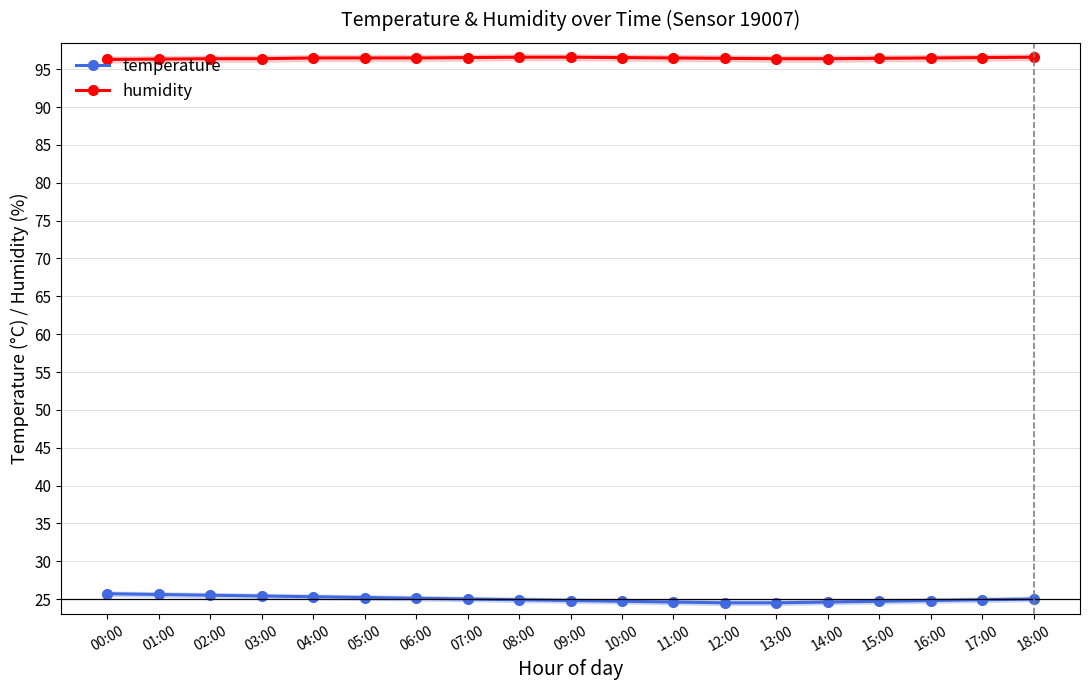

Where is humidity nearest to the value 96?

00:00